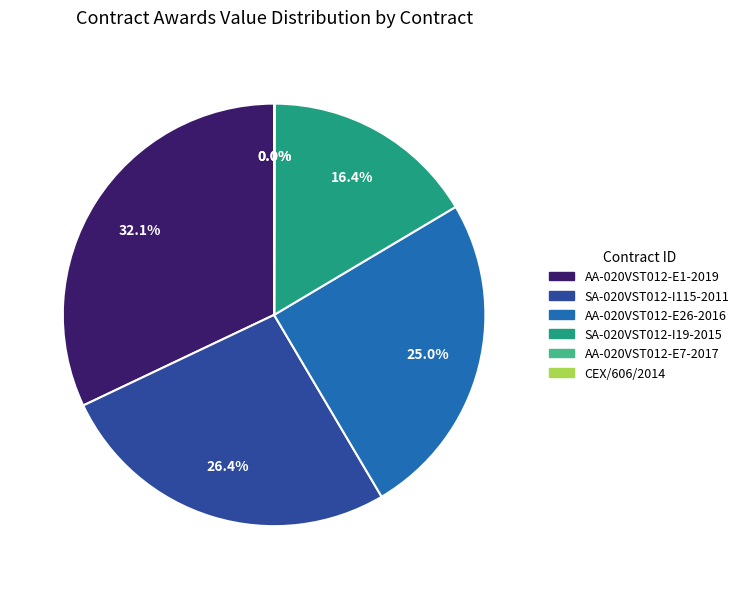

What is the largest slice in the pie chart?

AA-020VST012-E1-2019